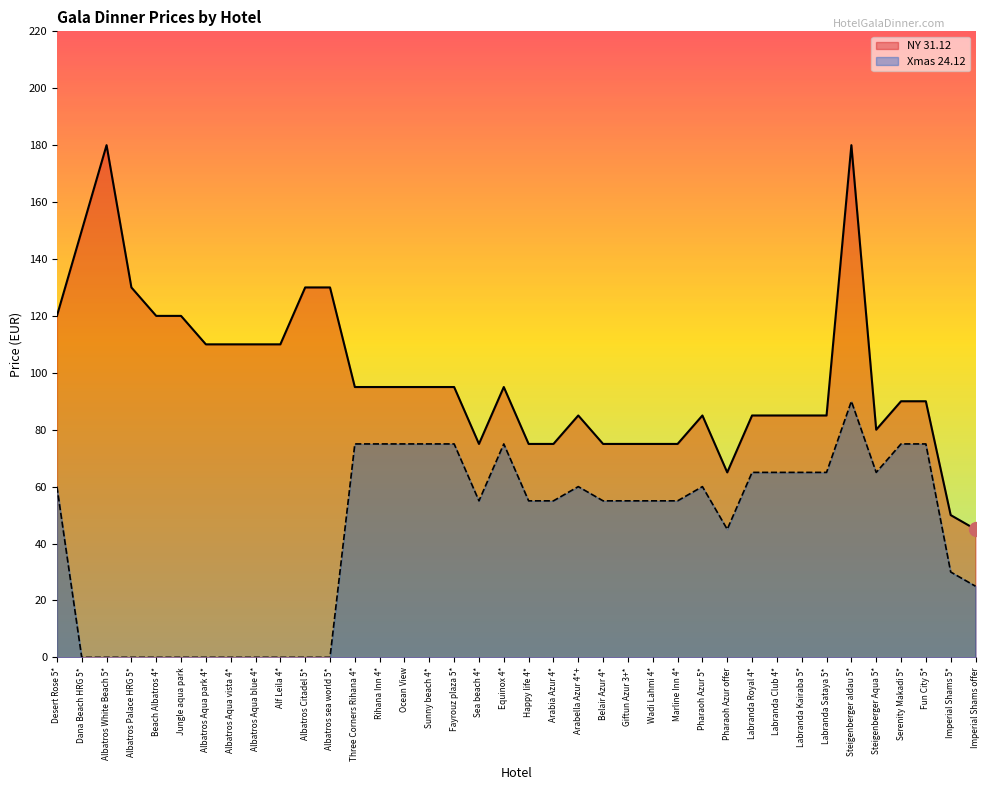

Read the NY 31.12 value at Three Corners Rihana 4*, to the nearest 10.

100